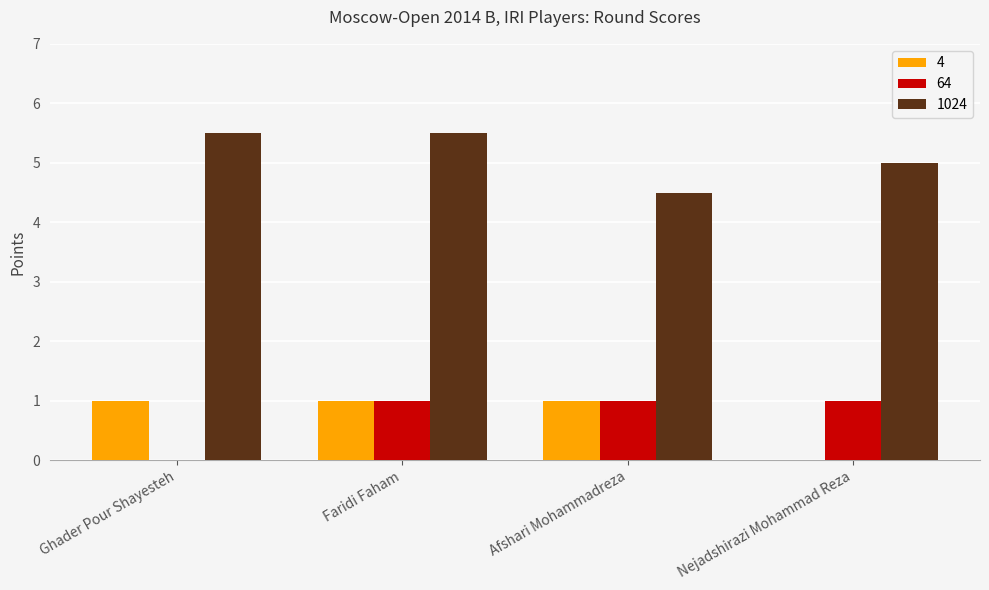

True or false: 1024 has a value of 5.5 at Faridi Faham.

True